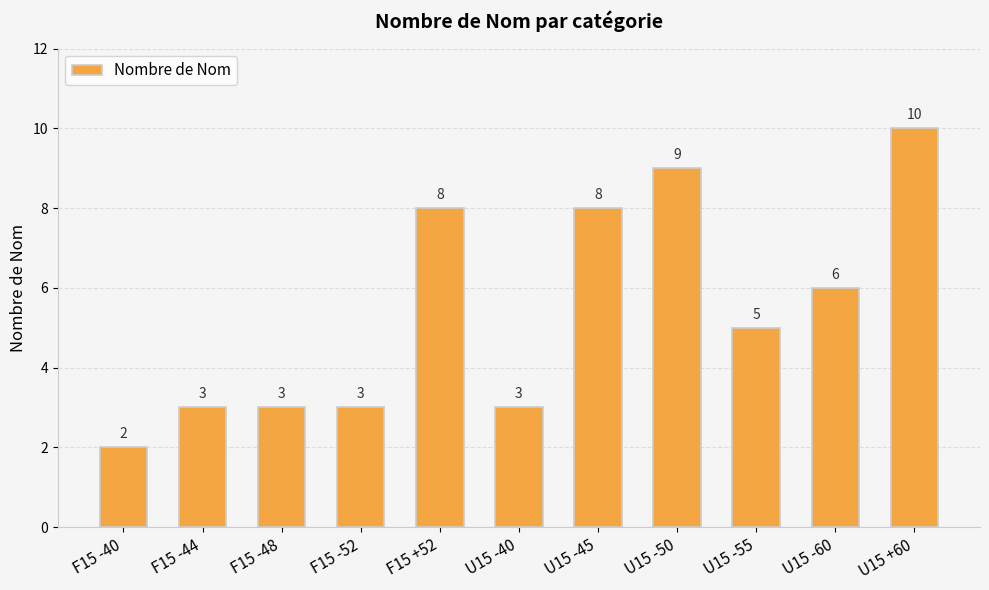

What is the sum of all values?

60